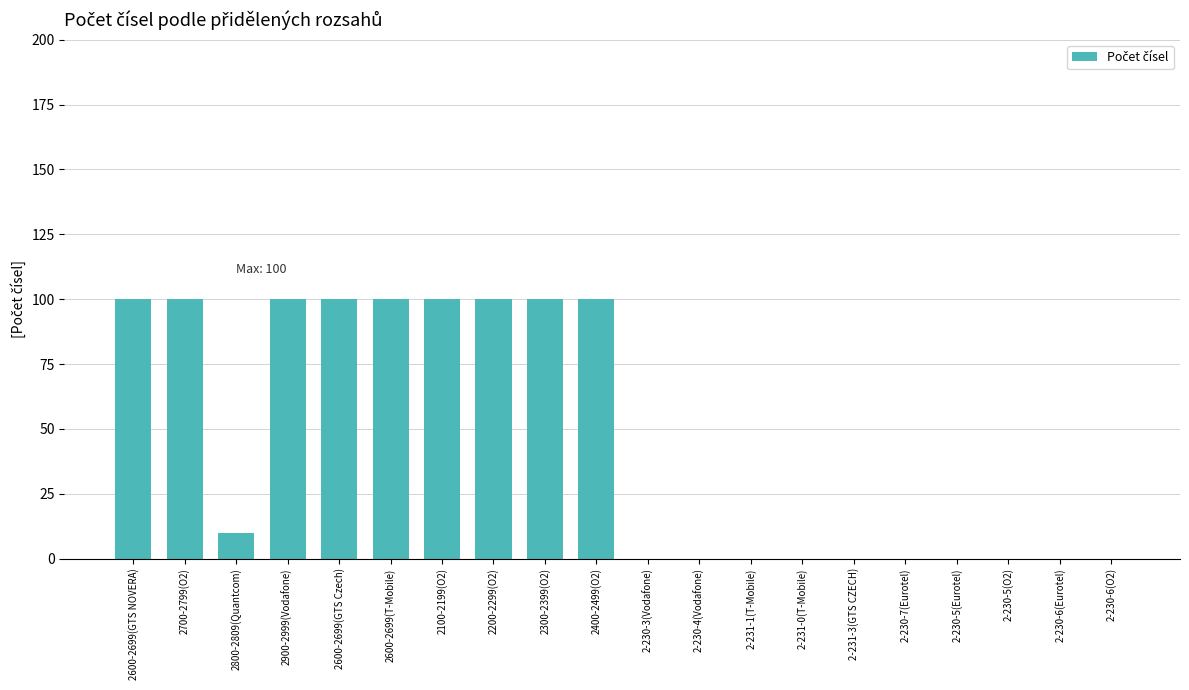

What is the sum of all values?

910